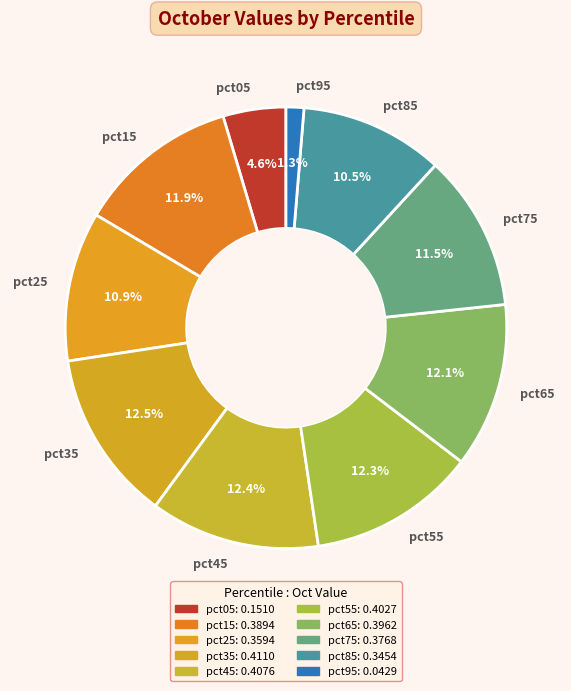

What is the smallest slice in the pie chart?

pct95